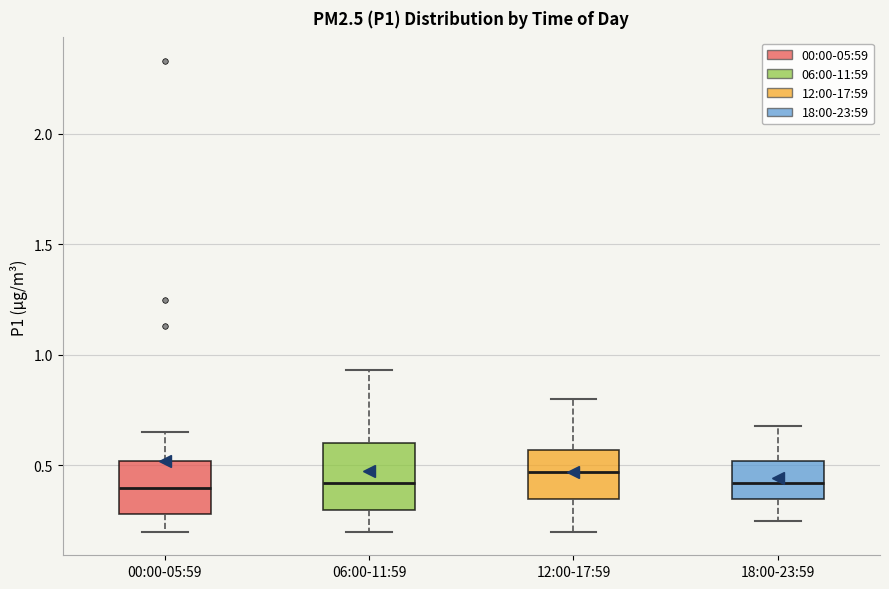

Reading left to right, read every box against the y-axis: the position of its median line, the range the box covers, and the ends of its whiskers. The values are not printed on the chart, so give them approximately, as read against the axis.

00:00-05:59: median 0.40, box 0.30 to 0.50, whiskers 0.20 to 0.65
06:00-11:59: median 0.40, box 0.30 to 0.60, whiskers 0.20 to 0.95
12:00-17:59: median 0.45, box 0.35 to 0.55, whiskers 0.20 to 0.80
18:00-23:59: median 0.40, box 0.35 to 0.50, whiskers 0.25 to 0.70